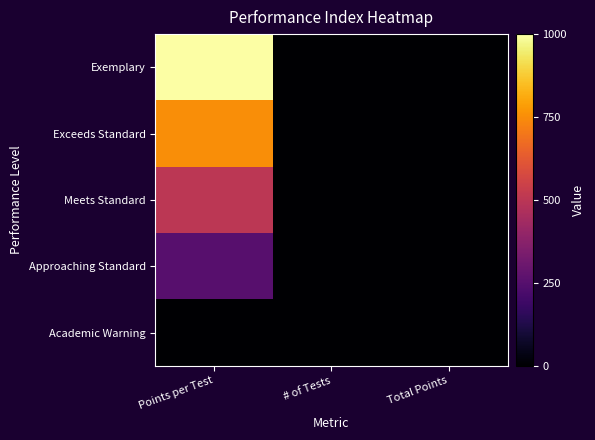

Reading left to right, extract all data points from this chart.

Exemplary: Points per Test=1000	# of Tests=0	Total Points=0
Exceeds Standard: Points per Test=750	# of Tests=0	Total Points=0
Meets Standard: Points per Test=500	# of Tests=0	Total Points=0
Approaching Standard: Points per Test=250	# of Tests=0	Total Points=0
Academic Warning: Points per Test=0	# of Tests=0	Total Points=0